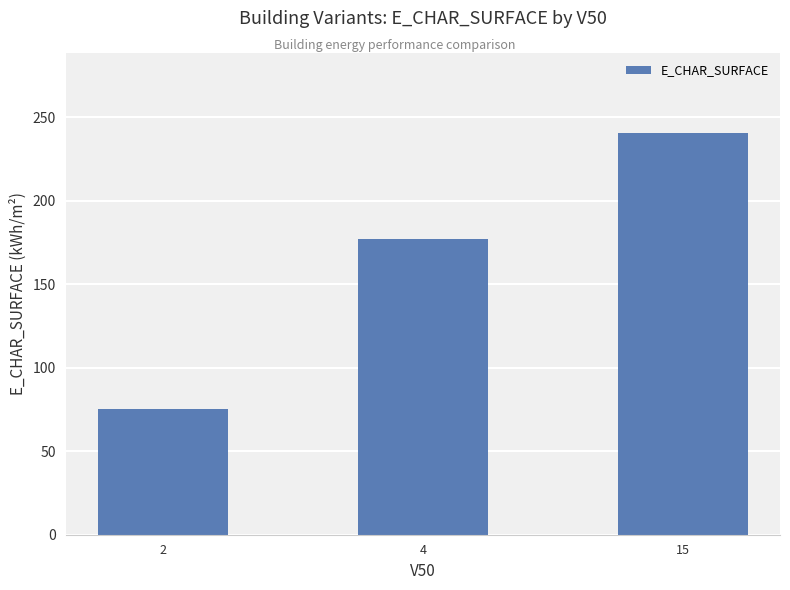

Reading left to right, list all the values displayed in this chart.

2=75.3	4=177.0	15=240.4